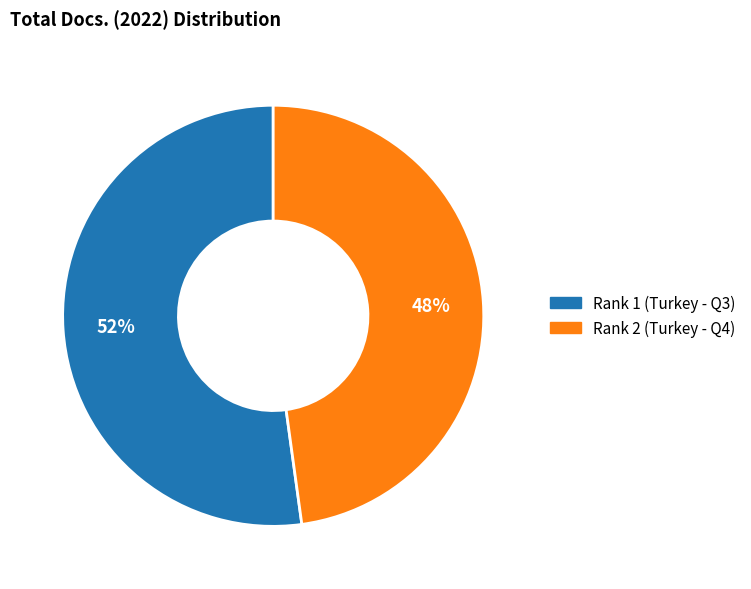

To the nearest percent, what portion does Rank 1 (Turkey - Q3) represent?

52%